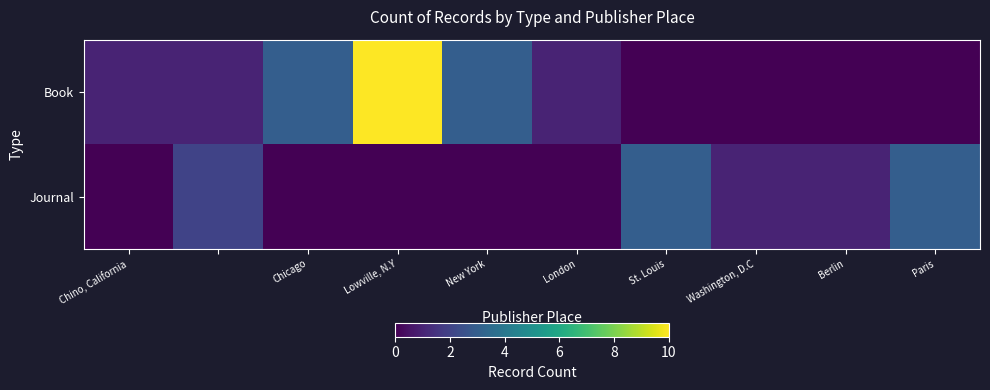

Reading left to right, extract all data points from this chart.

Book: 1	1	3	10	3	1	0	0	0	0
Journal: 0	2	0	0	0	0	3	1	1	3